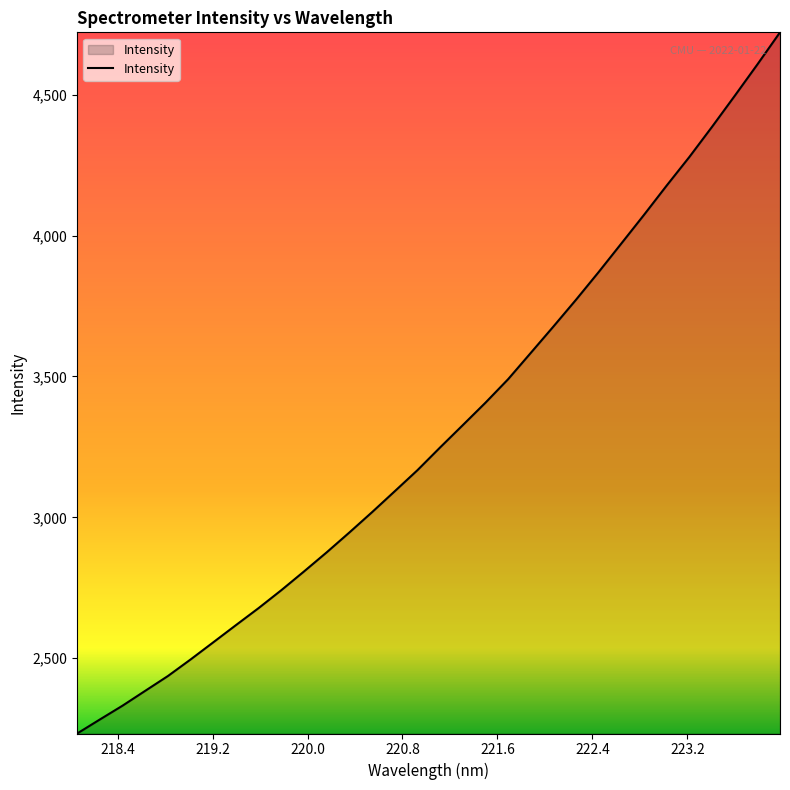

What is the smallest value displayed?

2232.9